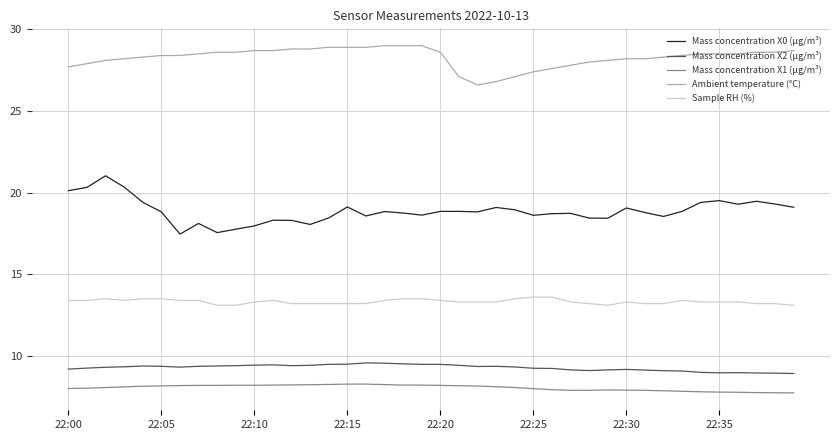

What is the highest value of the Mass concentration X0 (μg/m³) series?

21.0